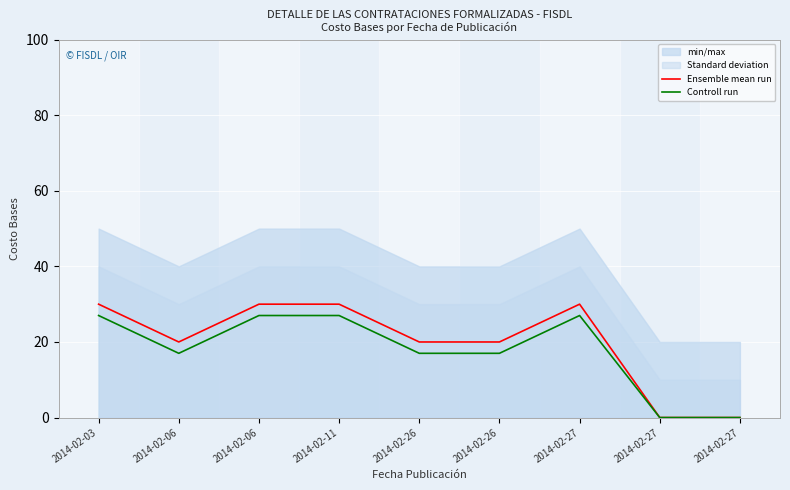

How many lines are shown in the chart?

2